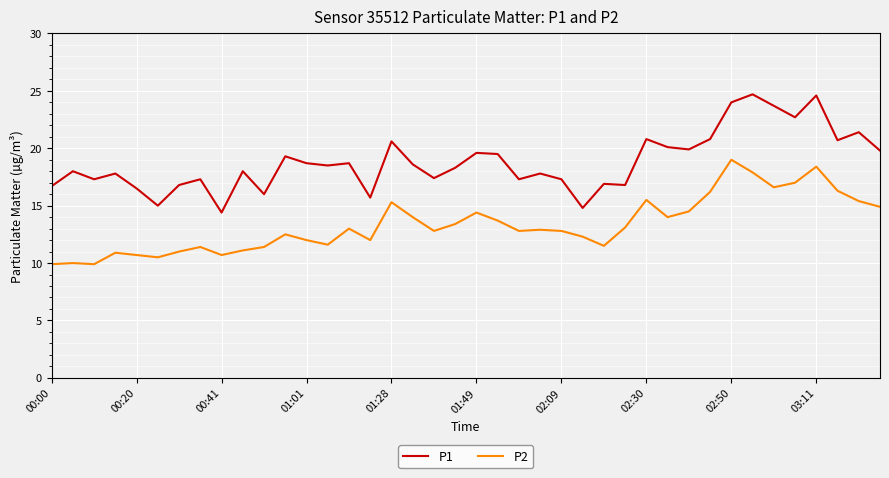

Which series has the largest range (max minus min)?

P1